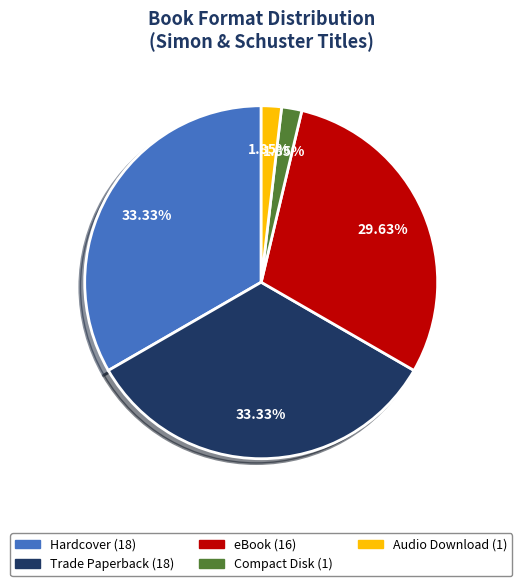

Does Audio Download represent more than half of the total?

No